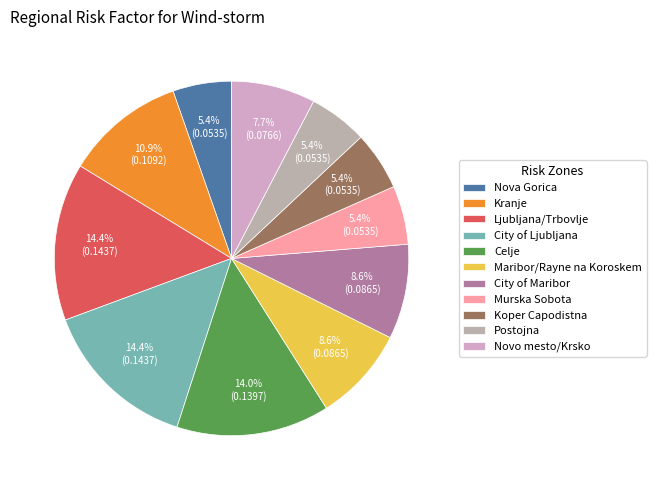

What portion of the pie excludes Ljubljana/Trbovlje?

85.6%